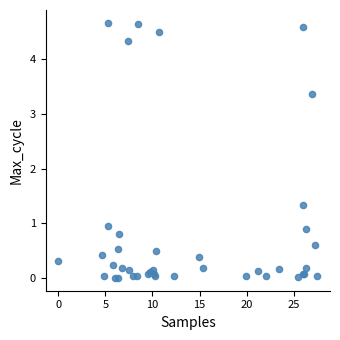

What Y value in the scatter plot is closest to 2?

1.3